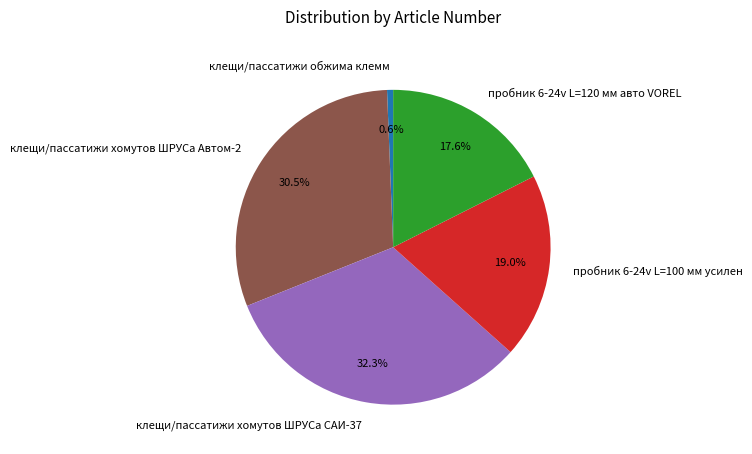

Count the number of slices in the pie.

5